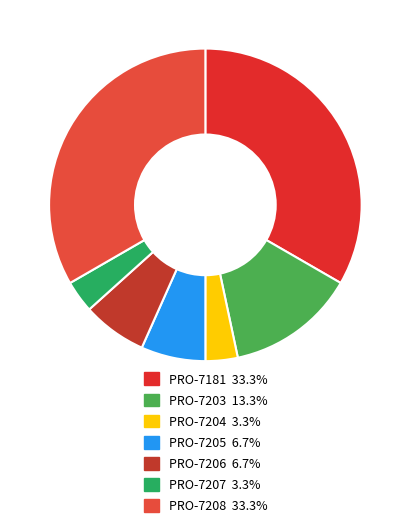

What percentage is the PRO-7206 slice, to the nearest percent?

7%